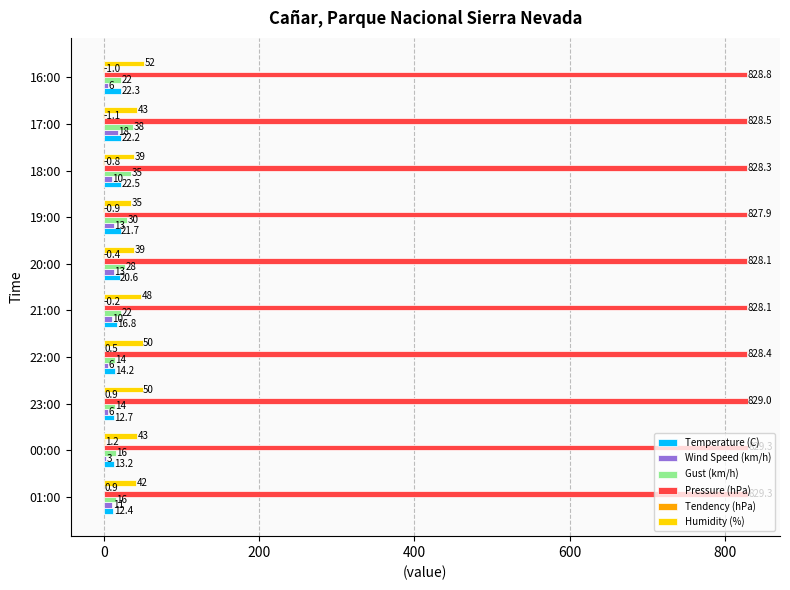

What is the maximum value for Humidity (%)?

52.0